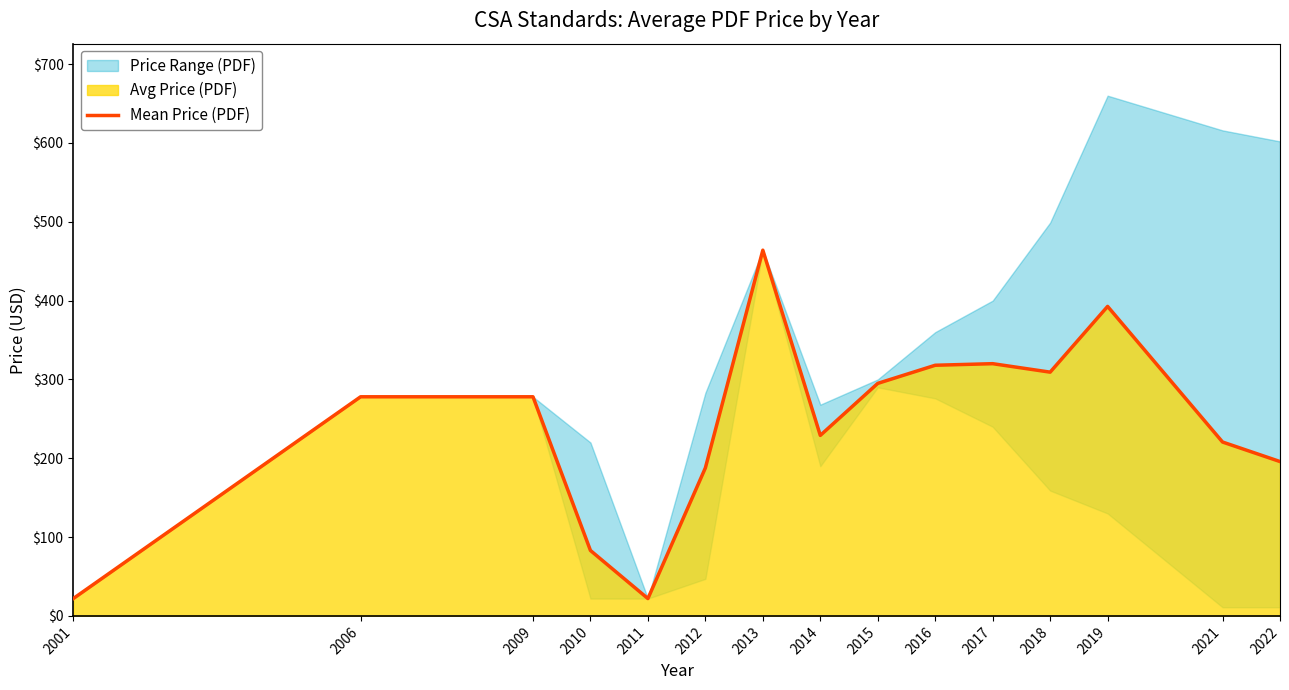

What is the difference between the maximum and minimum values?

442.0